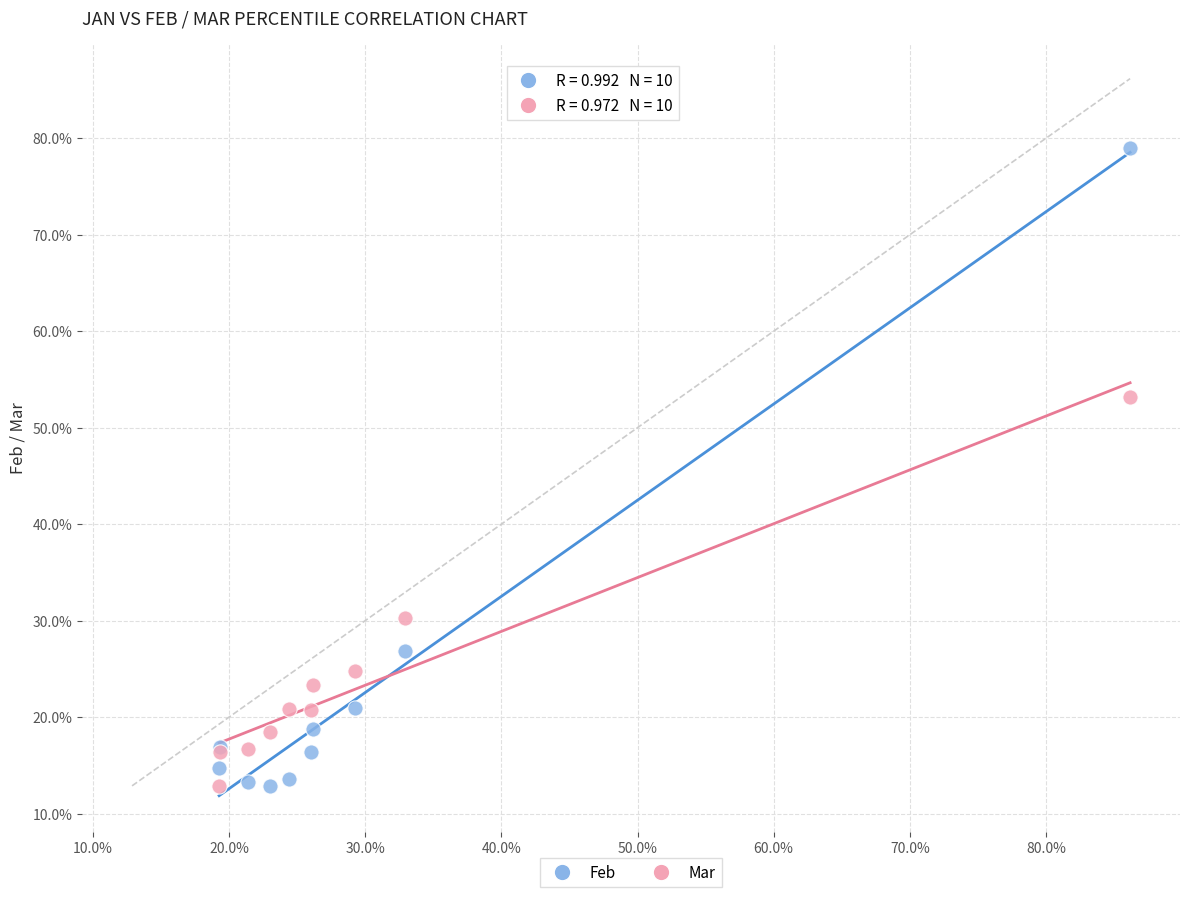

What are all the series names shown in the legend?

Feb, Mar